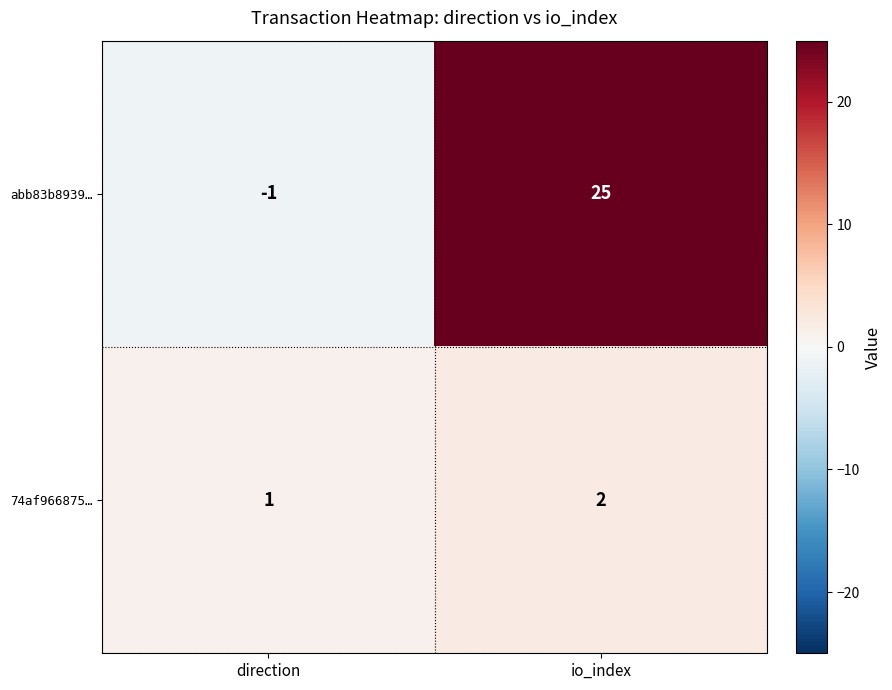

True or false: 74af966875… has a value of 0 at direction.

False